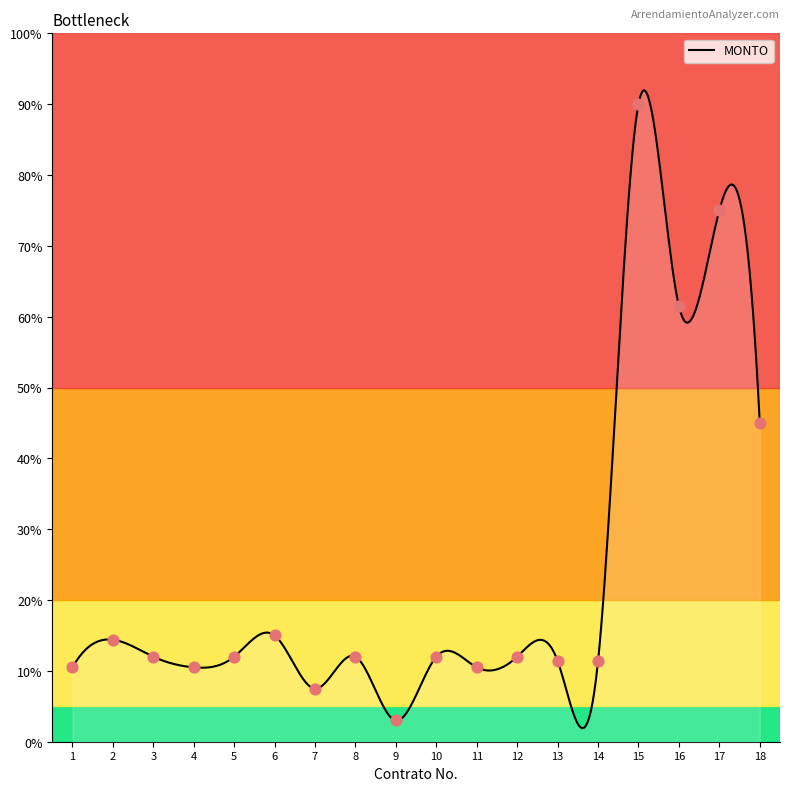

What is the change in value from 6 to 13?

-3.6